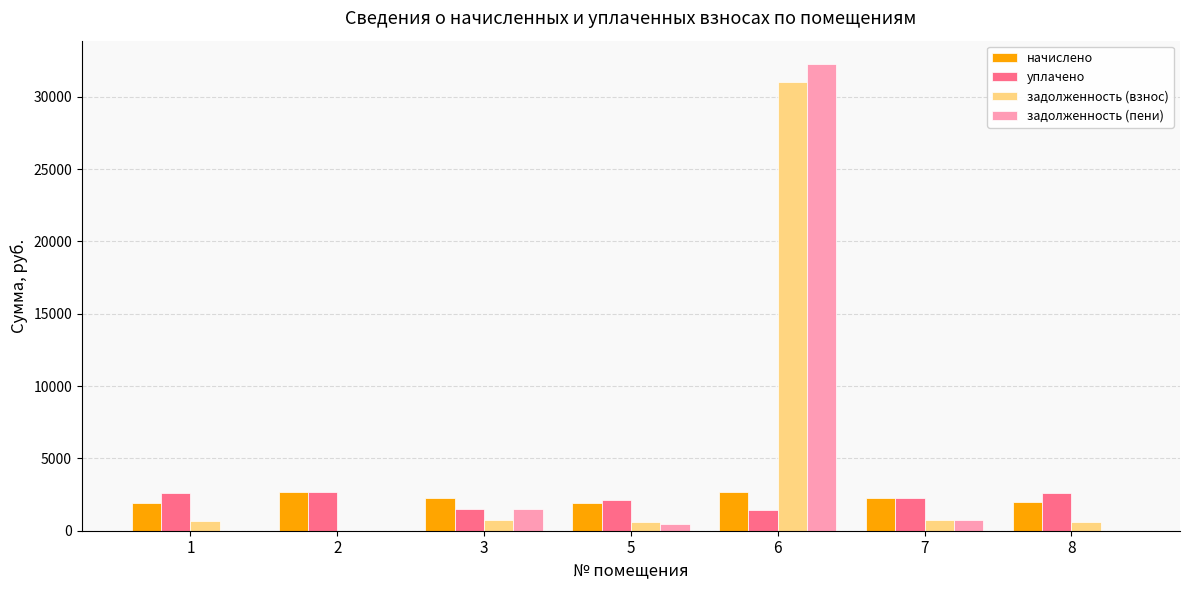

Is the value of уплачено at 8 greater than the value of задолженность (взнос) at 5?

Yes